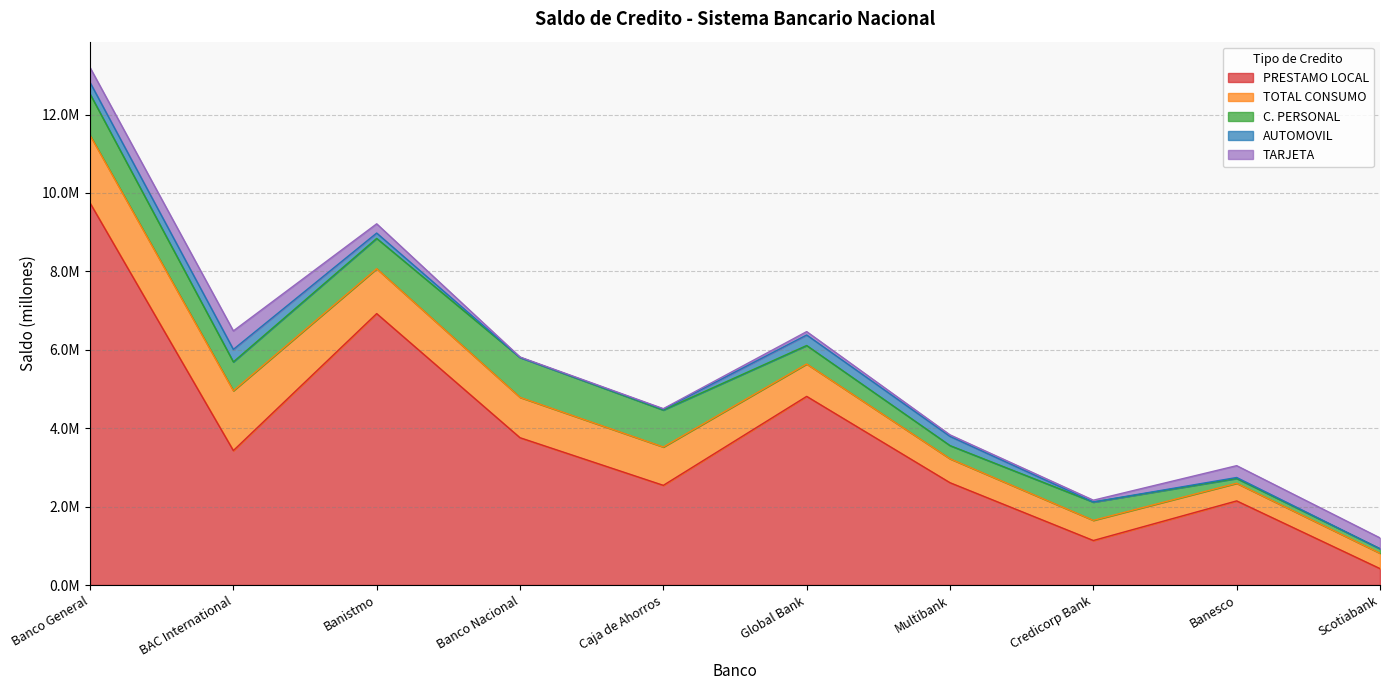

Which category has the highest value in the C. PERSONAL series?

Banco General